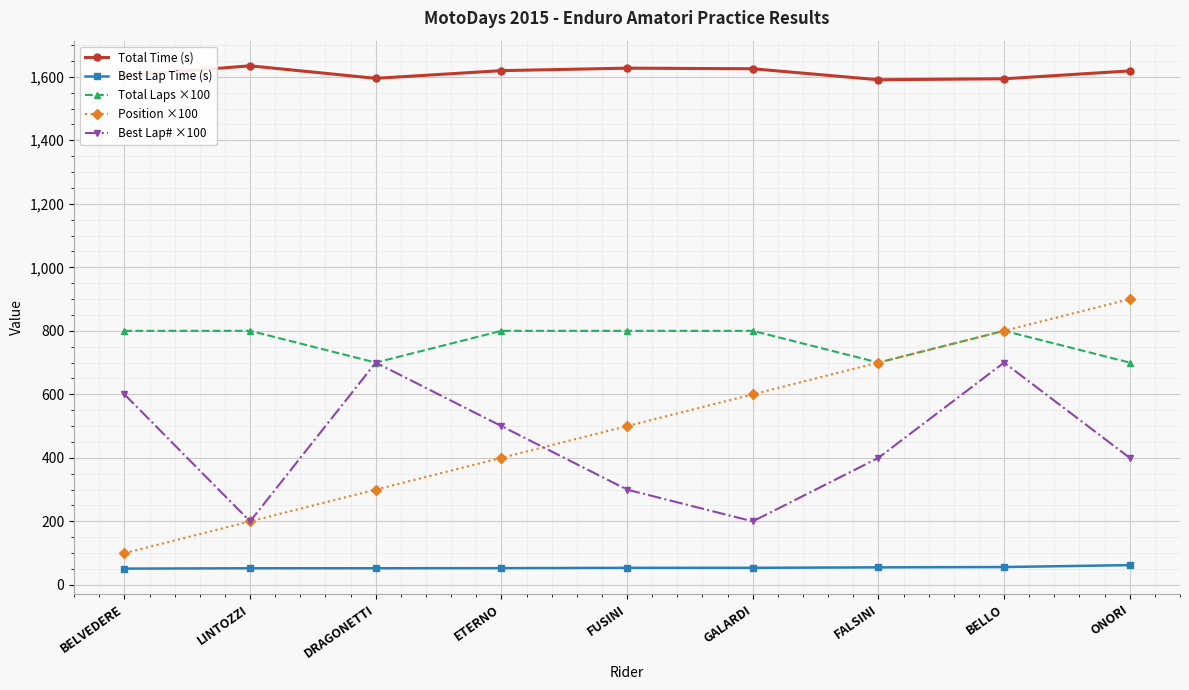

Does the chart display data point markers on the line(s)?

Yes